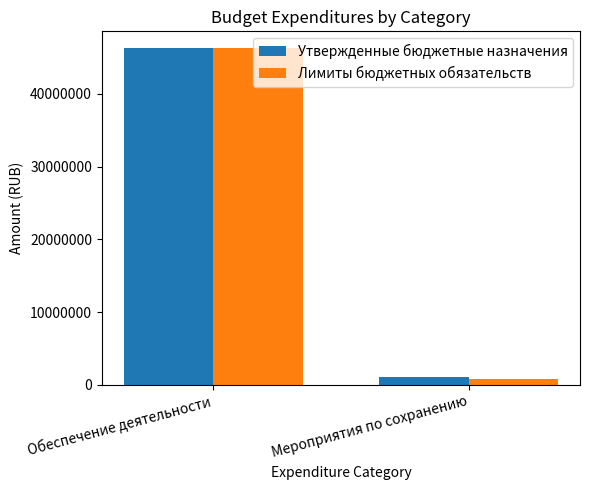

Which series has the largest range (max minus min)?

Лимиты бюджетных обязательств